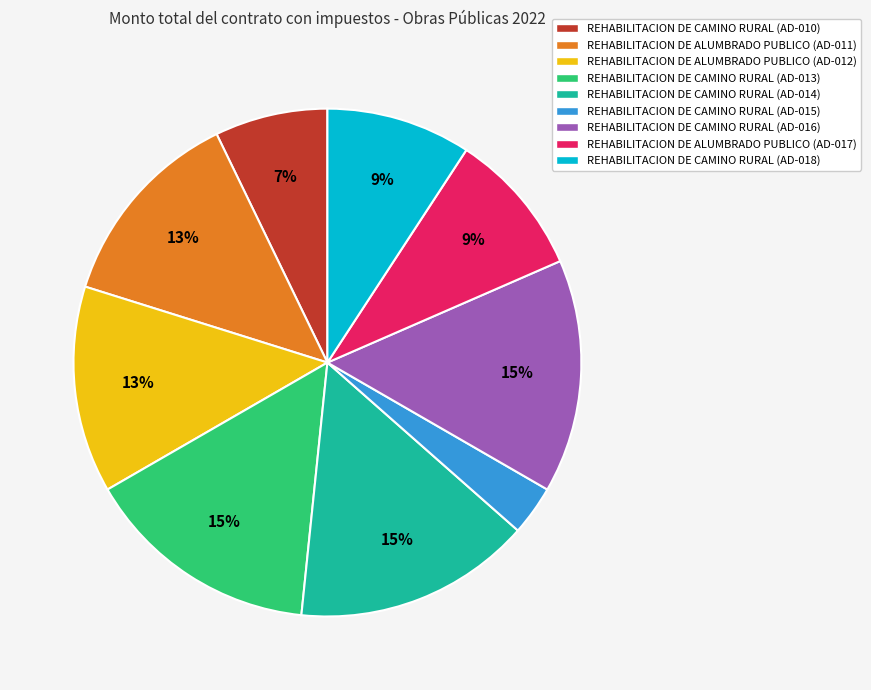

Does REHABILITACION DE CAMINO RURAL (AD-015) account for over 50% of the chart?

No